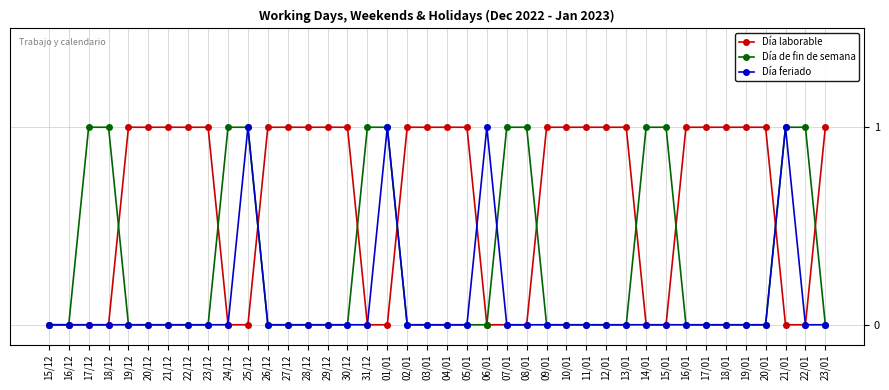

How many Día feriado values are between 0 and 1?

40